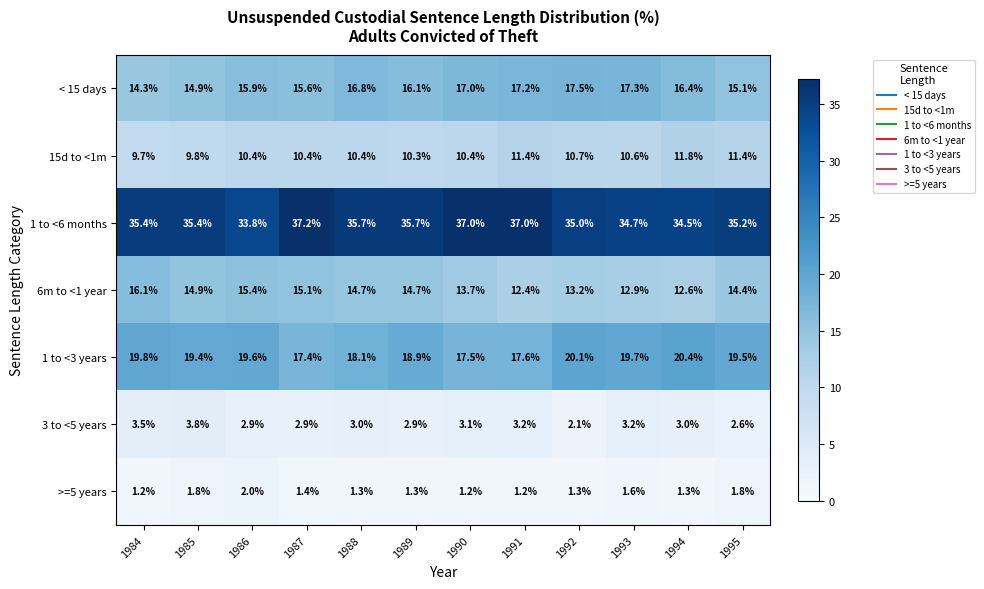

What is the maximum value shown in the chart?

37.2